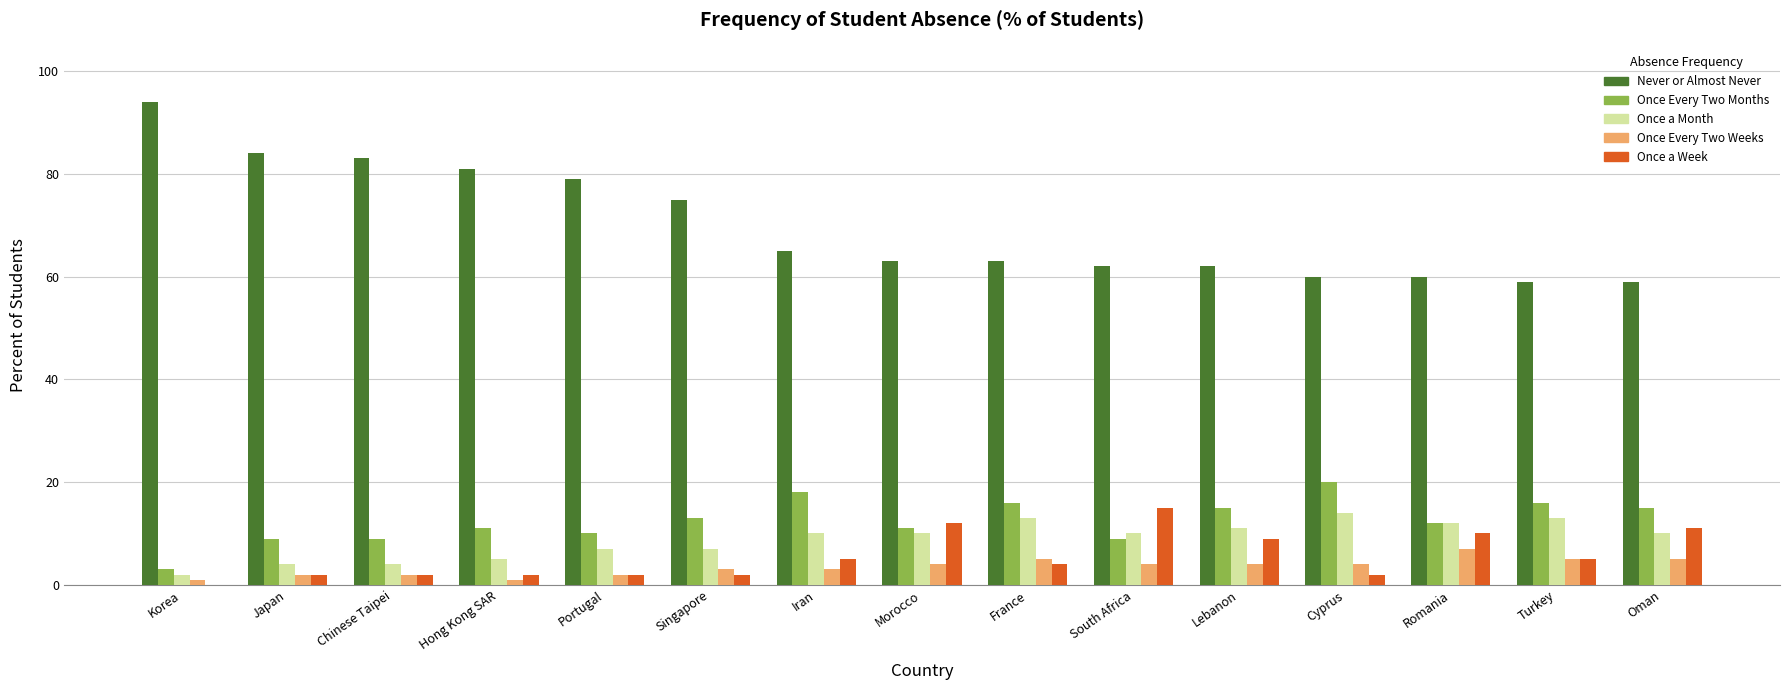

At which label does Once Every Two Weeks reach its peak?

Romania